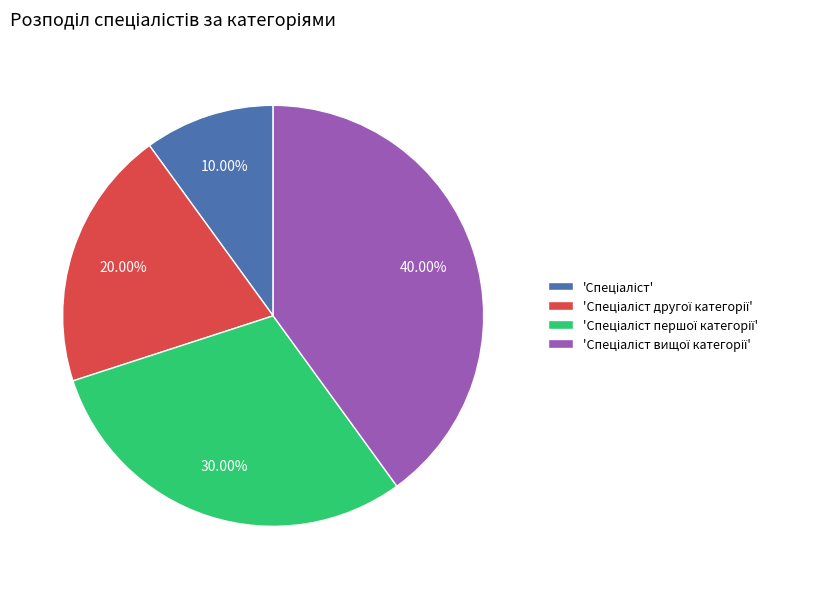

Is there any slice that represents more than half of the pie?

No